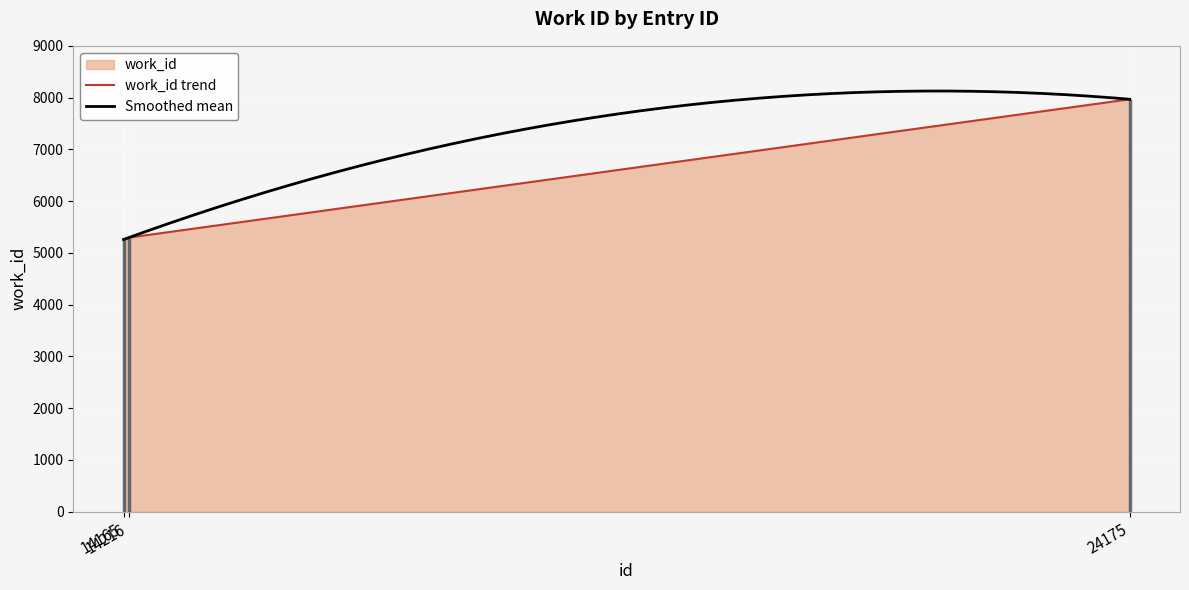

At which label is the value closest to 6613?

14216